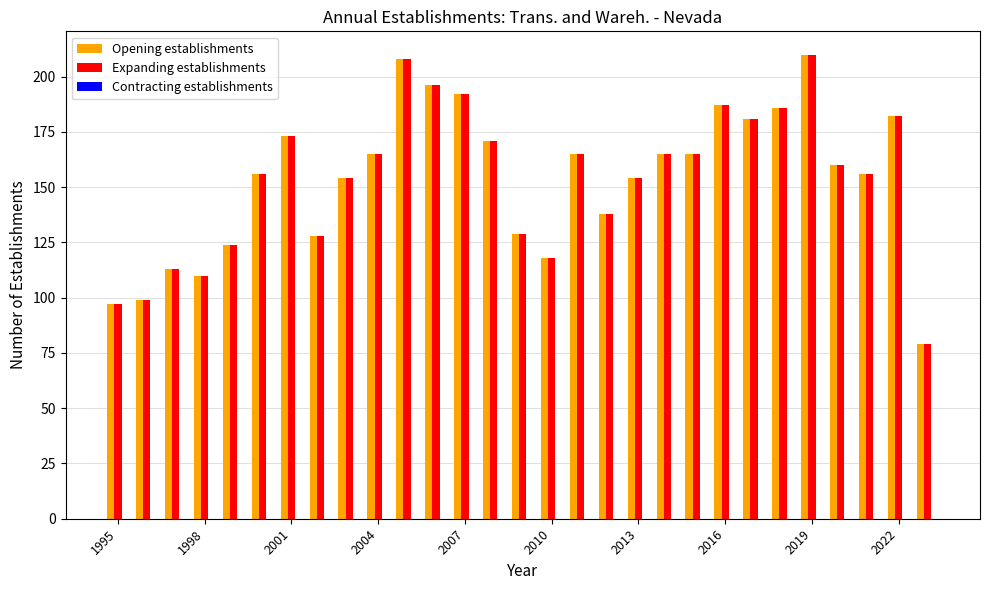

What is the average value of the Opening establishments series?

154